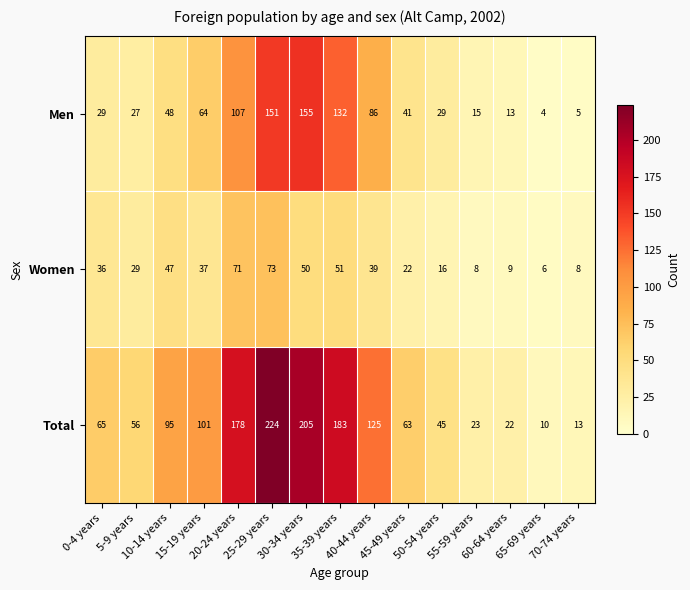

At how many categories does at least one series exceed 38?

11